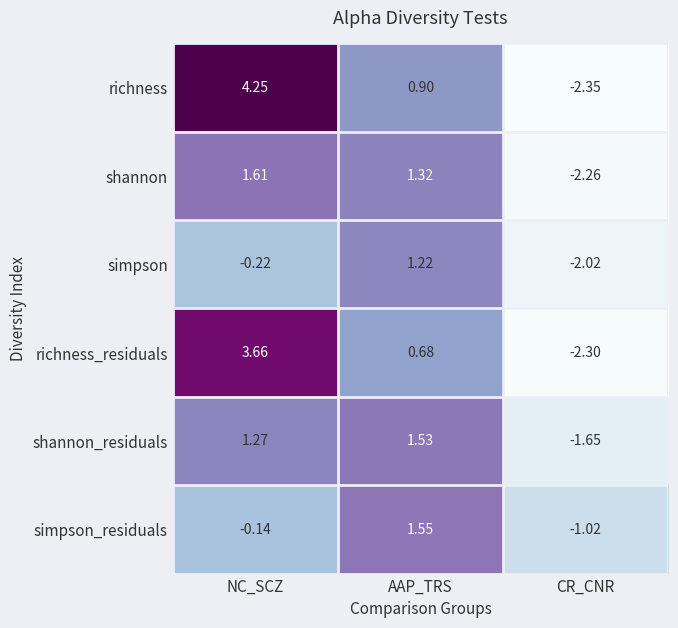

Count the number of categories in the chart.

3